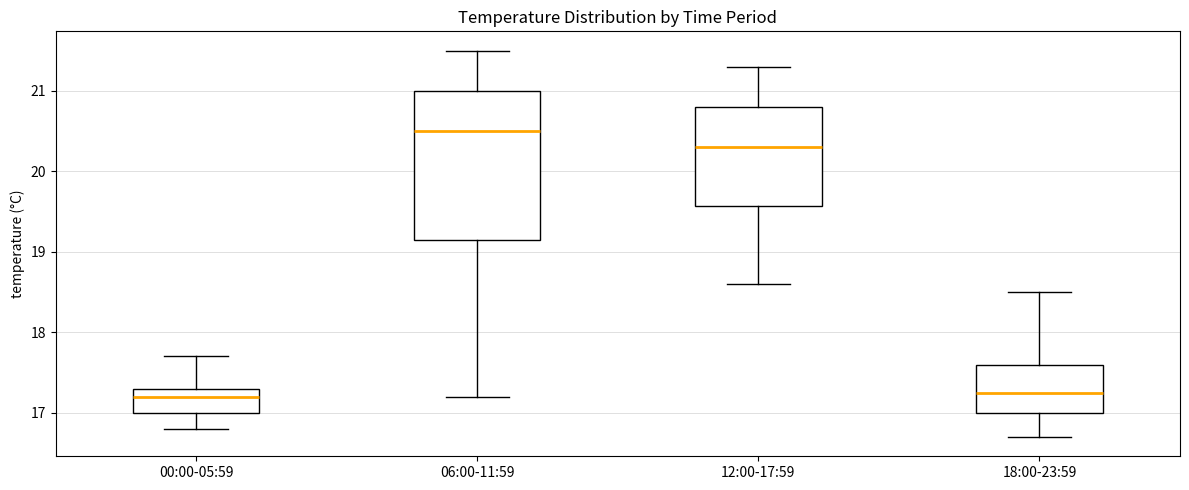

Where does the lower whisker of the box for 00:00-05:59 end on the y-axis? The values are not printed on the chart, so give them approximately, as read against the axis.

16.8